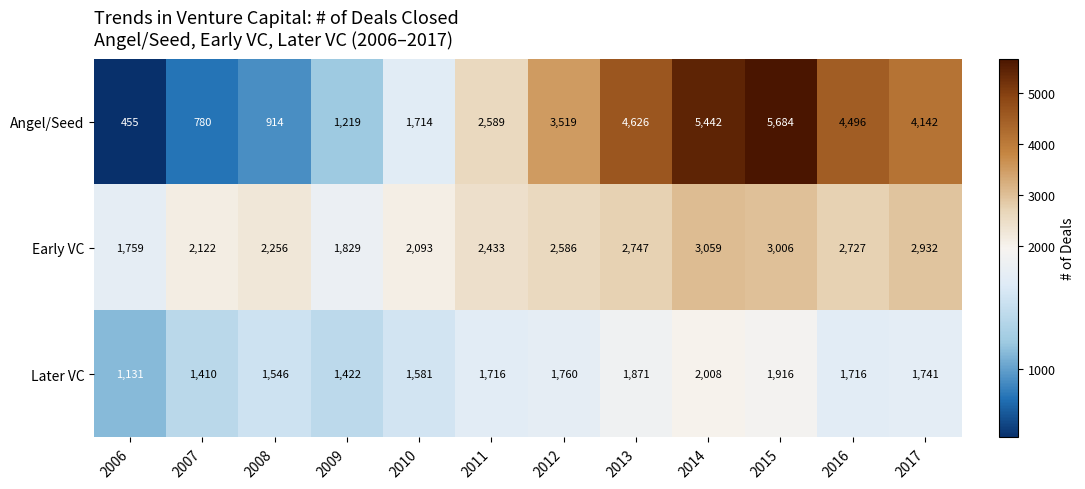

Rank the series at 2010 from lowest to highest value.

Later VC, Angel/Seed, Early VC